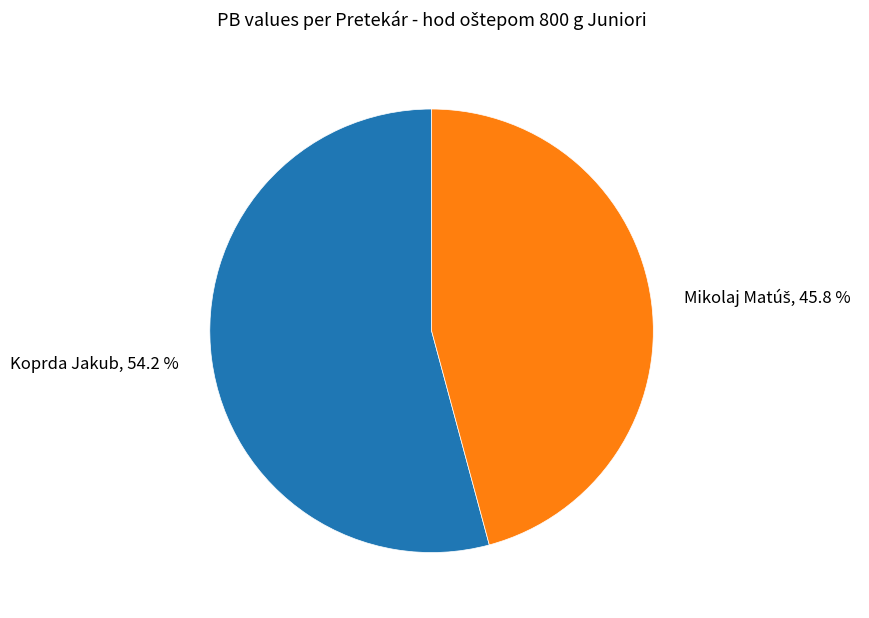

How much of the chart is everything except Koprda Jakub, 54.2 %?

45.8%